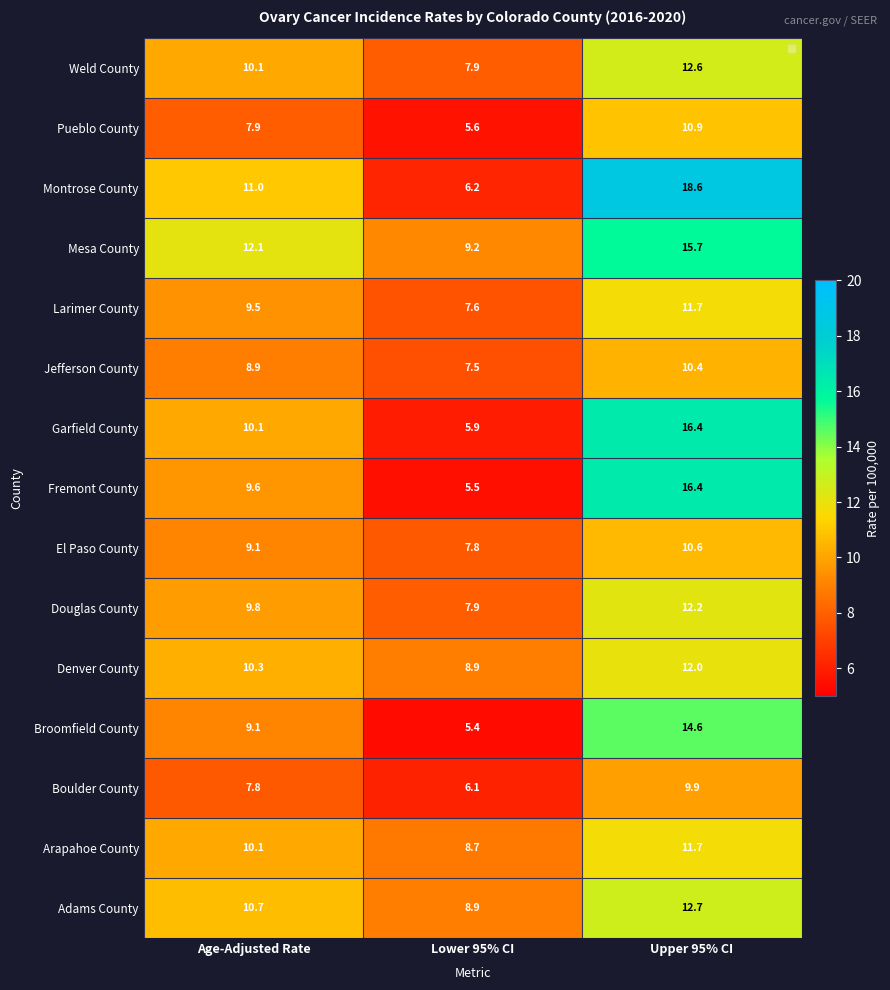

What is the sum of the Garfield County values at Upper 95% CI and Lower 95% CI?

22.3